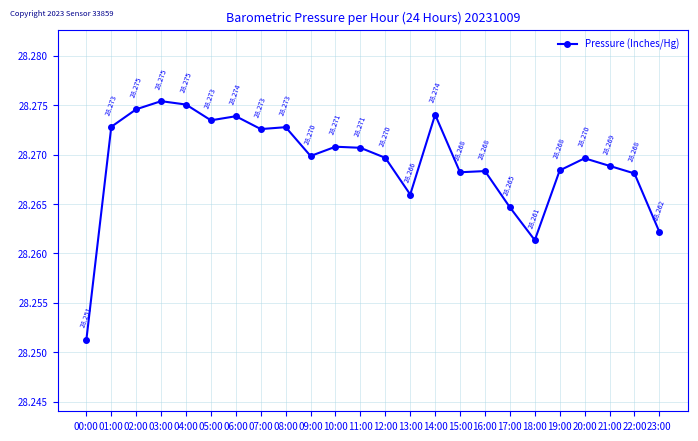

What is the label of the 24th point from the right?

00:00